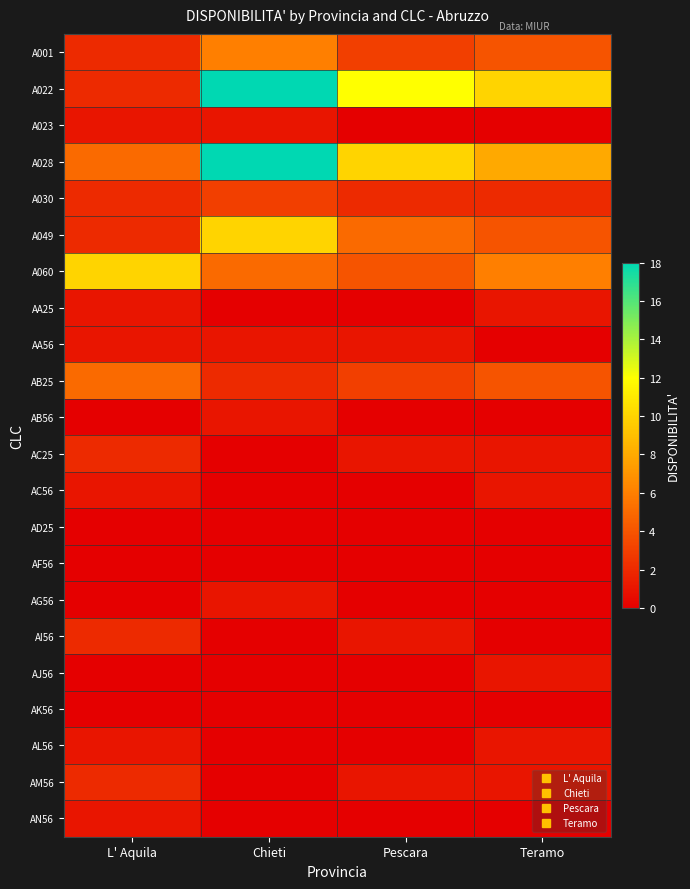

Rank the series by their maximum value, from highest to lowest.

A022, A028, A049, A060, A001, AB25, A030, AC25, AI56, AM56, A023, AA25, AA56, AB56, AC56, AG56, AJ56, AL56, AN56, AD25, AF56, AK56